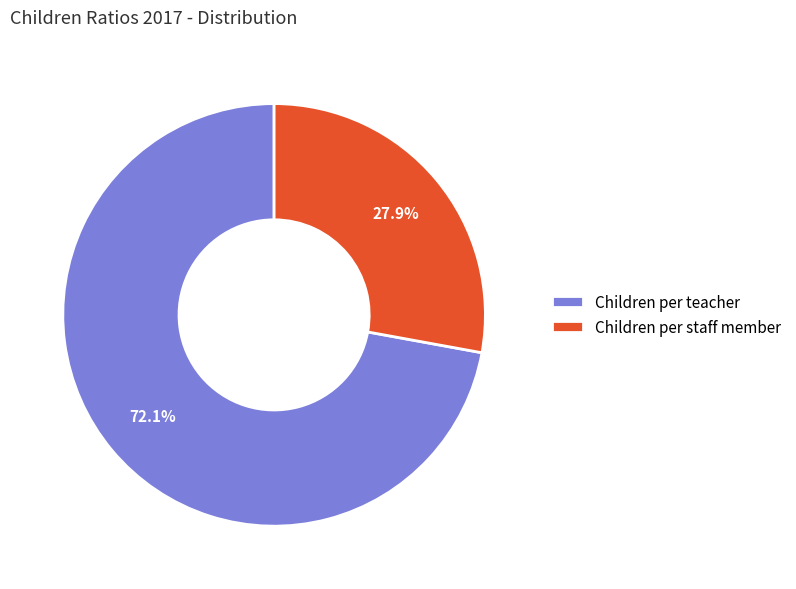

To the nearest percent, what is the difference between the Children per teacher and Children per staff member slice percentages?

44%